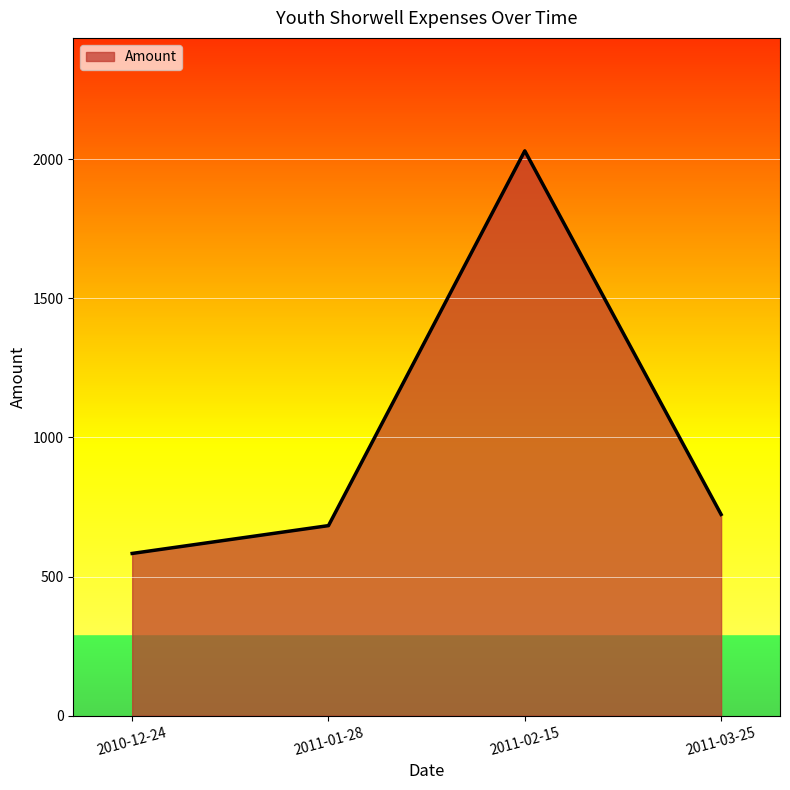

Rank the categories by value from lowest to highest.

2010-12-24, 2011-01-28, 2011-03-25, 2011-02-15